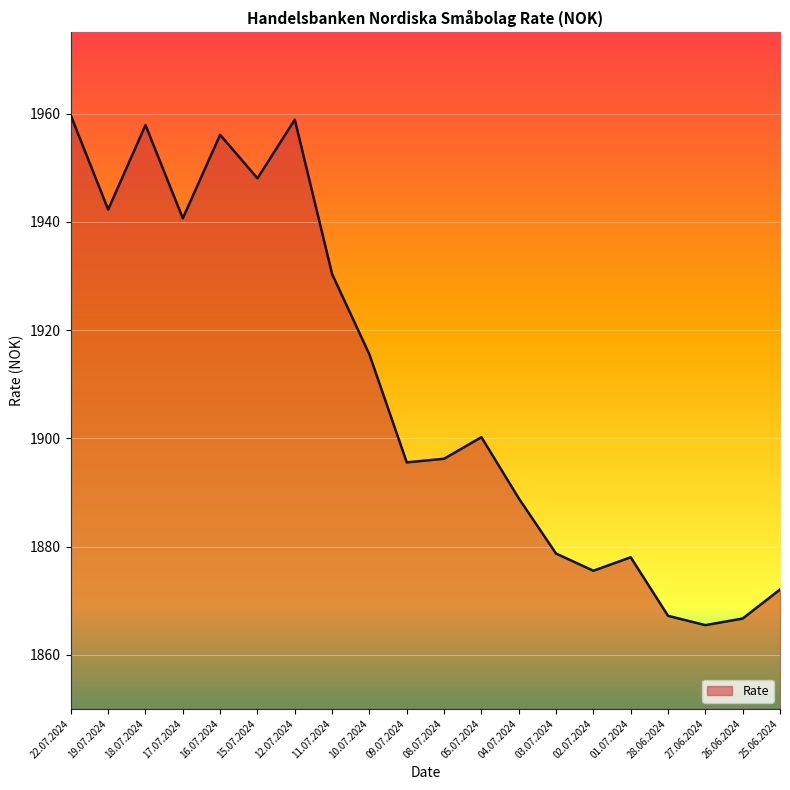

The chart shows a value of 1930.3 at 11.07.2024. True or false?

True